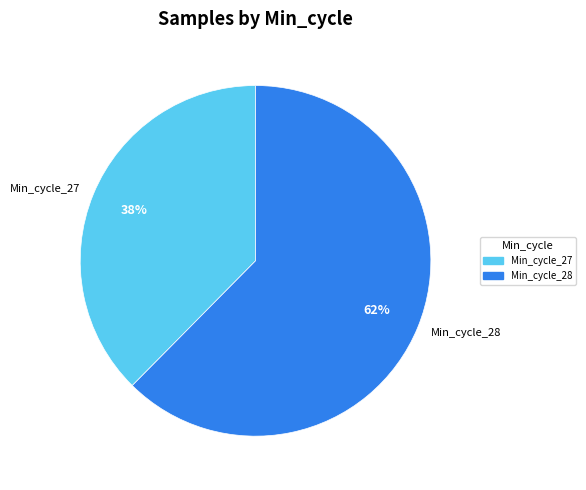

Is the sum of Min_cycle_28 and Min_cycle_27 greater than half?

Yes